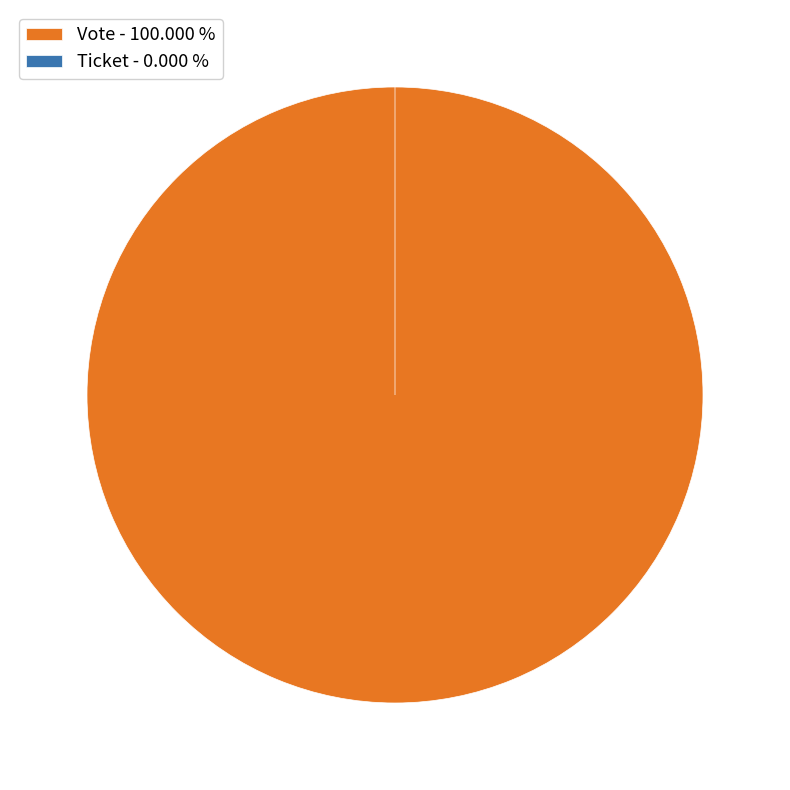

Does Ticket represent more than half of the total?

No